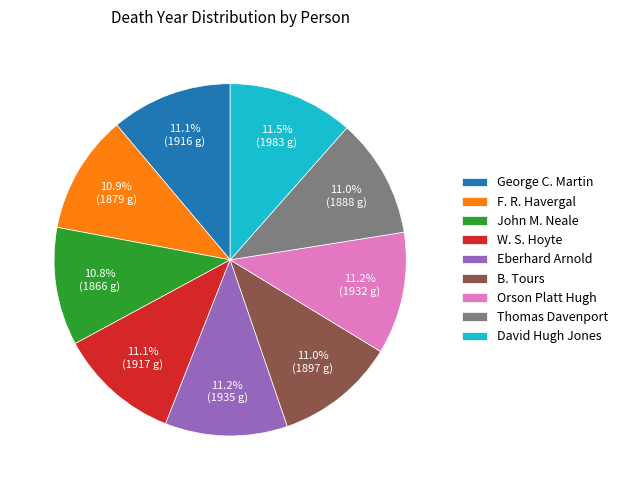

Combined, do David Hugh Jones and Thomas Davenport account for over 50%?

No